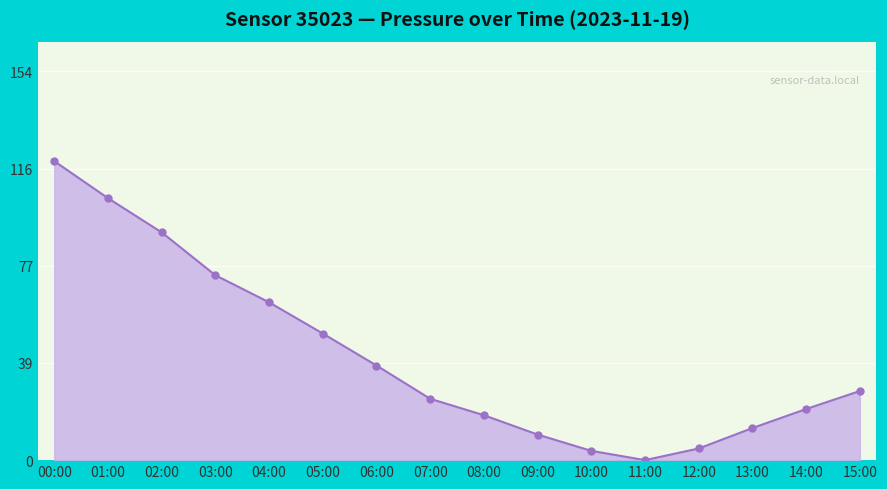

At which label does the data first exceed 27?

00:00